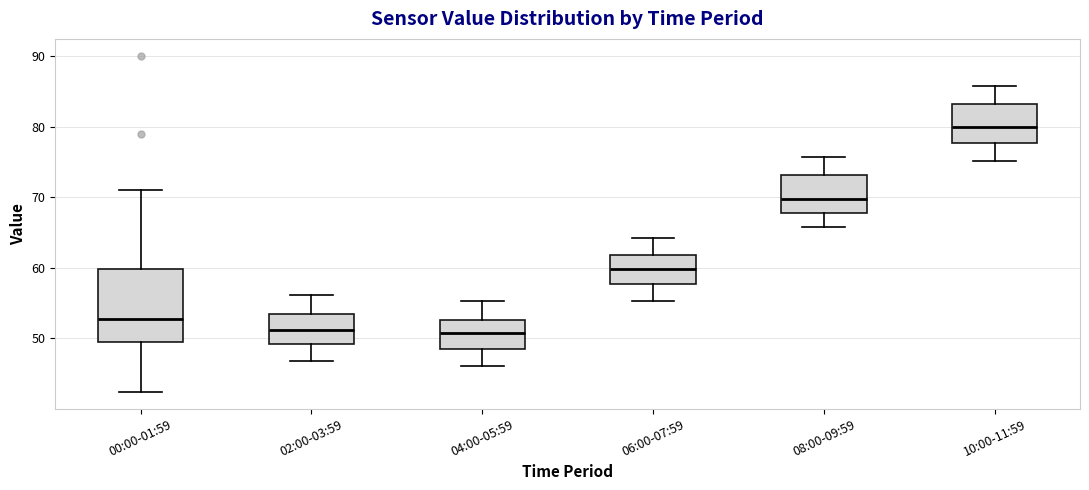

Reading left to right, transcribe this box plot: for each box, give where its median line is, the range the box spans, and where its two whiskers end, as read against the y-axis. The values are not printed on the chart, so give them approximately, as read against the axis.

00:00-01:59: median 53, box 49 to 60, whiskers 42 to 71
02:00-03:59: median 51, box 49 to 53, whiskers 47 to 56
04:00-05:59: median 51, box 48 to 53, whiskers 46 to 55
06:00-07:59: median 60, box 58 to 62, whiskers 55 to 64
08:00-09:59: median 70, box 68 to 73, whiskers 66 to 76
10:00-11:59: median 80, box 78 to 83, whiskers 75 to 86